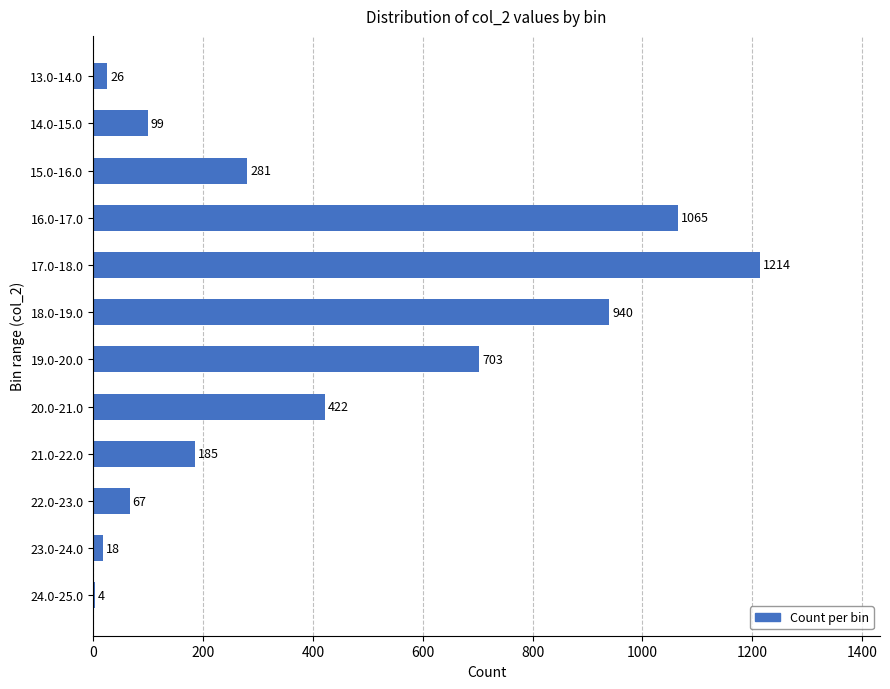

The value at 16.0-17.0 is 362. True or false?

False